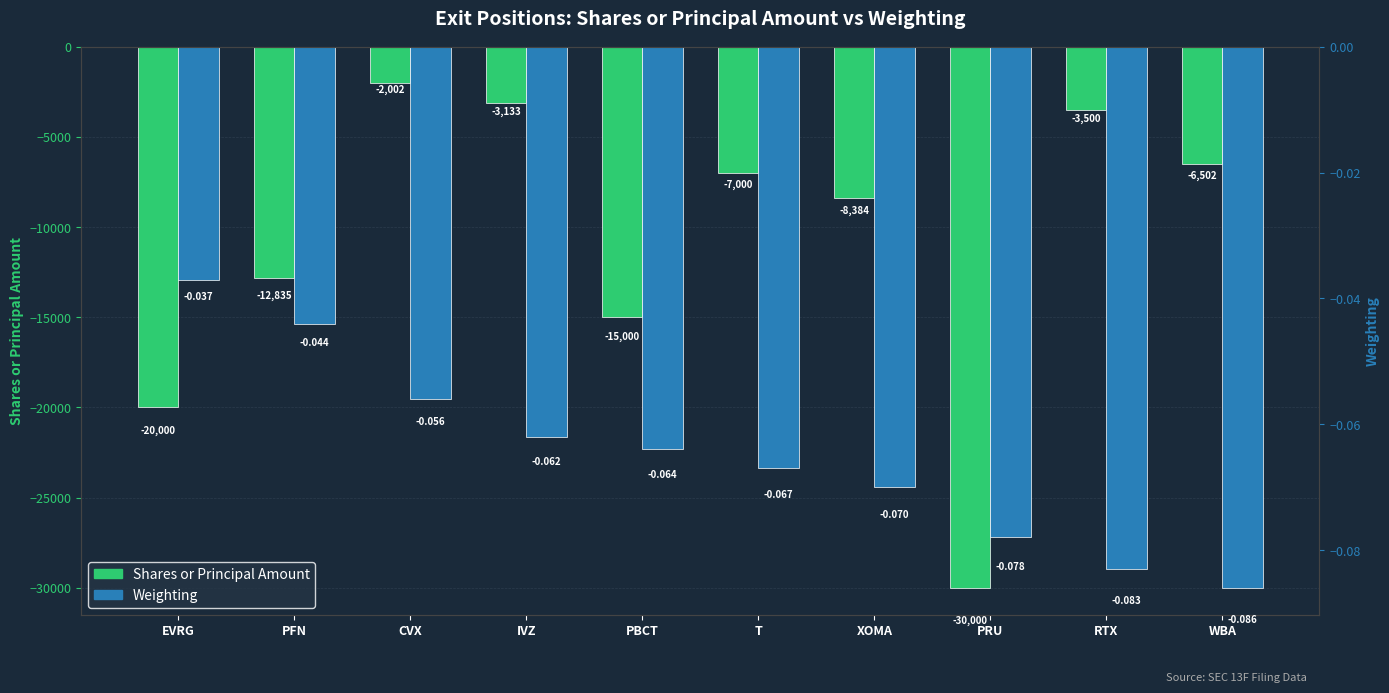

True or false: Weighting has a value of -0.1 at PRU.

True